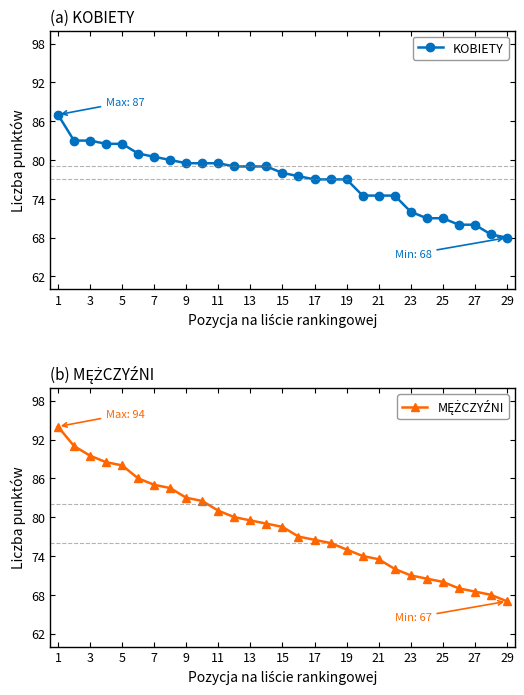

Rank the series by their average value, from highest to lowest.

MĘŻCZYŹNI, KOBIETY